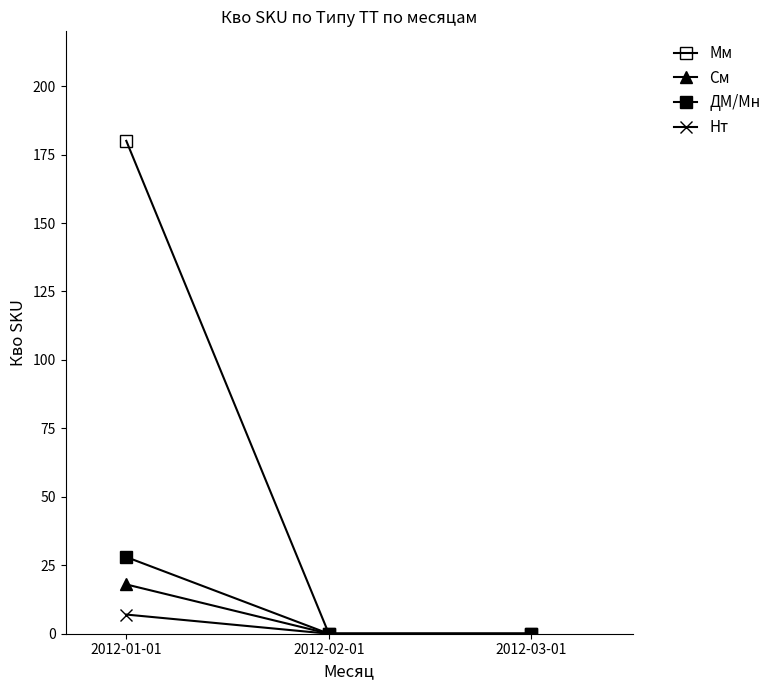

True or false: См has a value of 9 at 2012-01-01.

False